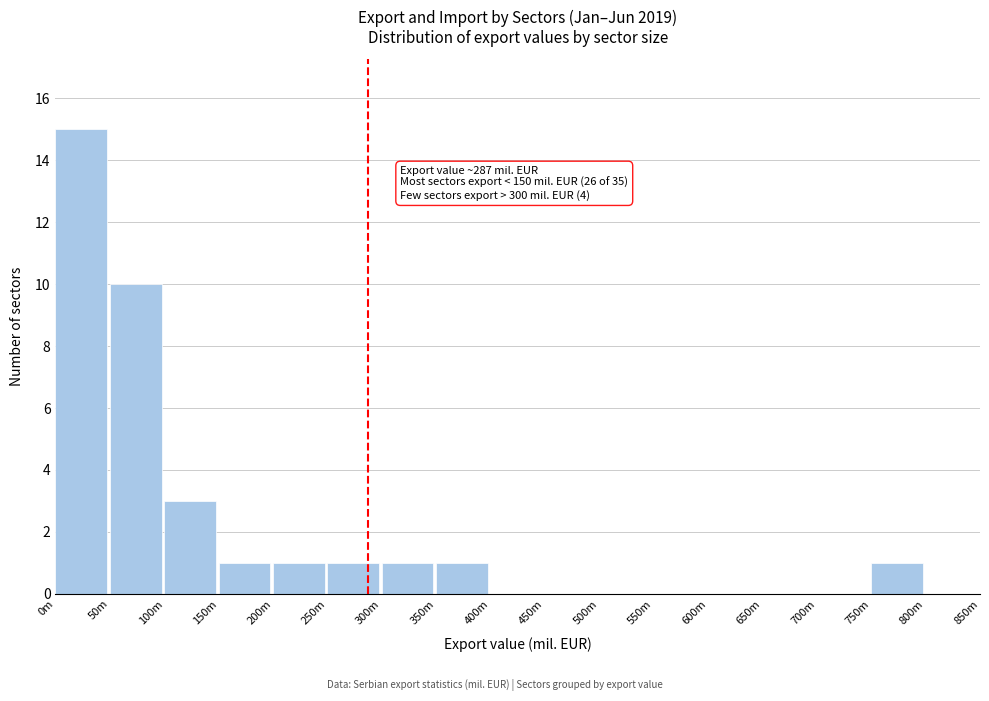

Reading left to right, what are all the values shown in this chart?

0m=15	50m=10	100m=3	150m=1	200m=1	250m=1	300m=1	350m=1	400m=0	450m=0	500m=0	550m=0	600m=0	650m=0	700m=0	750m=1	800m=0